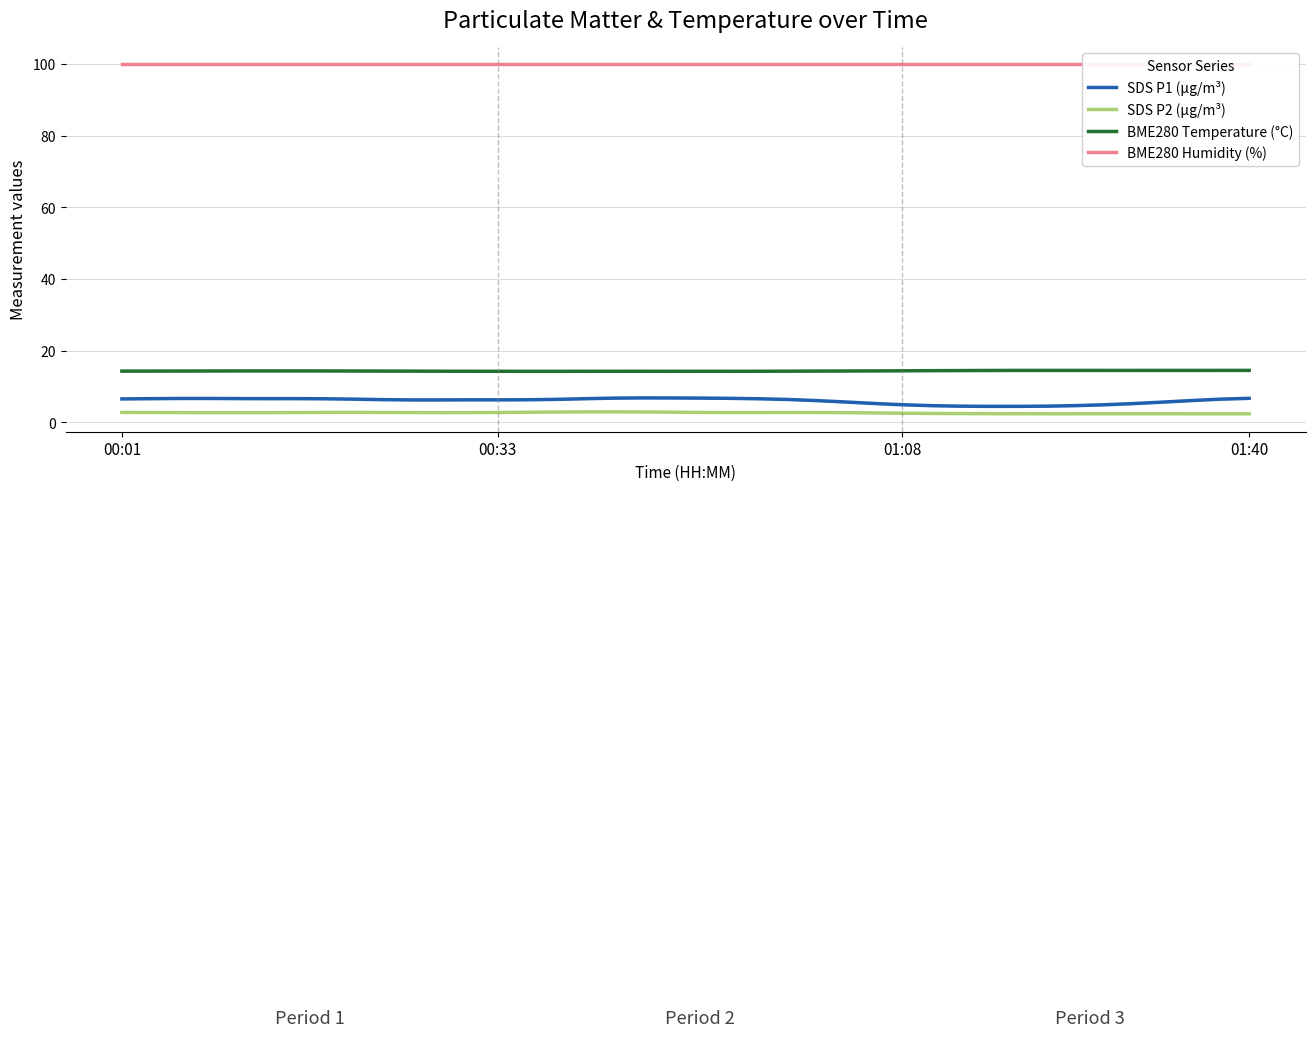

What is the maximum value for SDS P2 (µg/m³)?

2.9